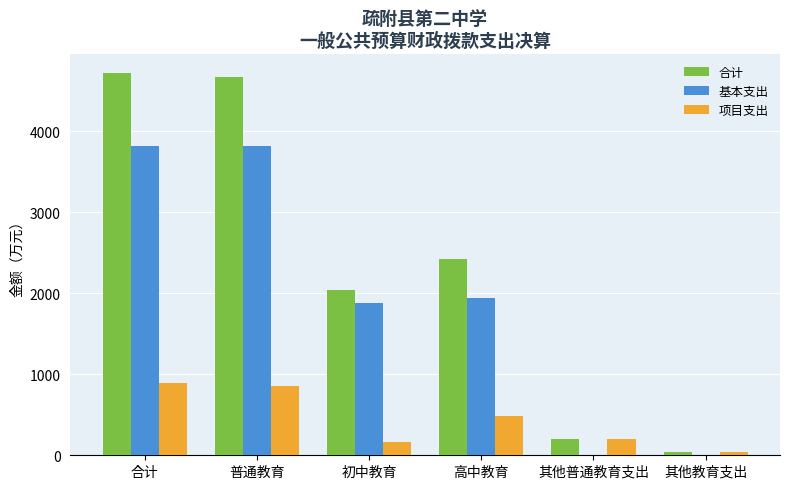

Which series has the largest total across all categories?

合计